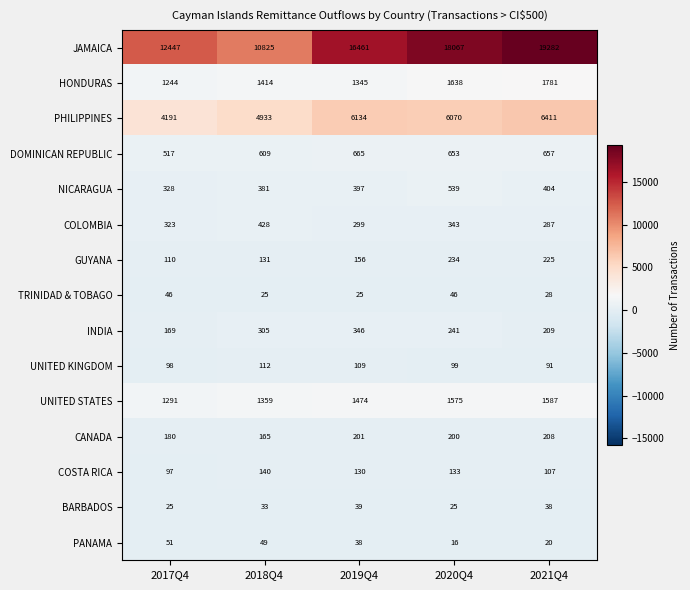

List the series in order of their peak value, lowest first.

BARBADOS, TRINIDAD & TOBAGO, PANAMA, UNITED KINGDOM, COSTA RICA, CANADA, GUYANA, INDIA, COLOMBIA, NICARAGUA, DOMINICAN REPUBLIC, UNITED STATES, HONDURAS, PHILIPPINES, JAMAICA